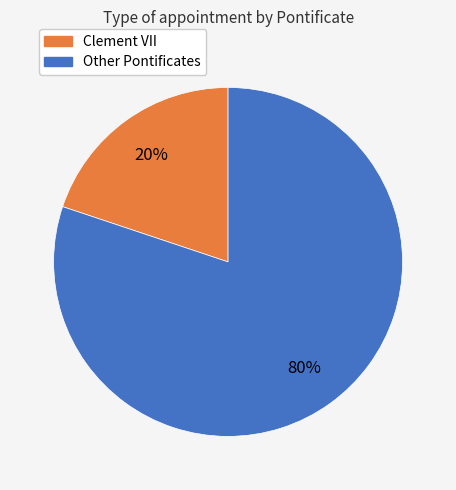

Is there a majority slice in this chart?

Yes